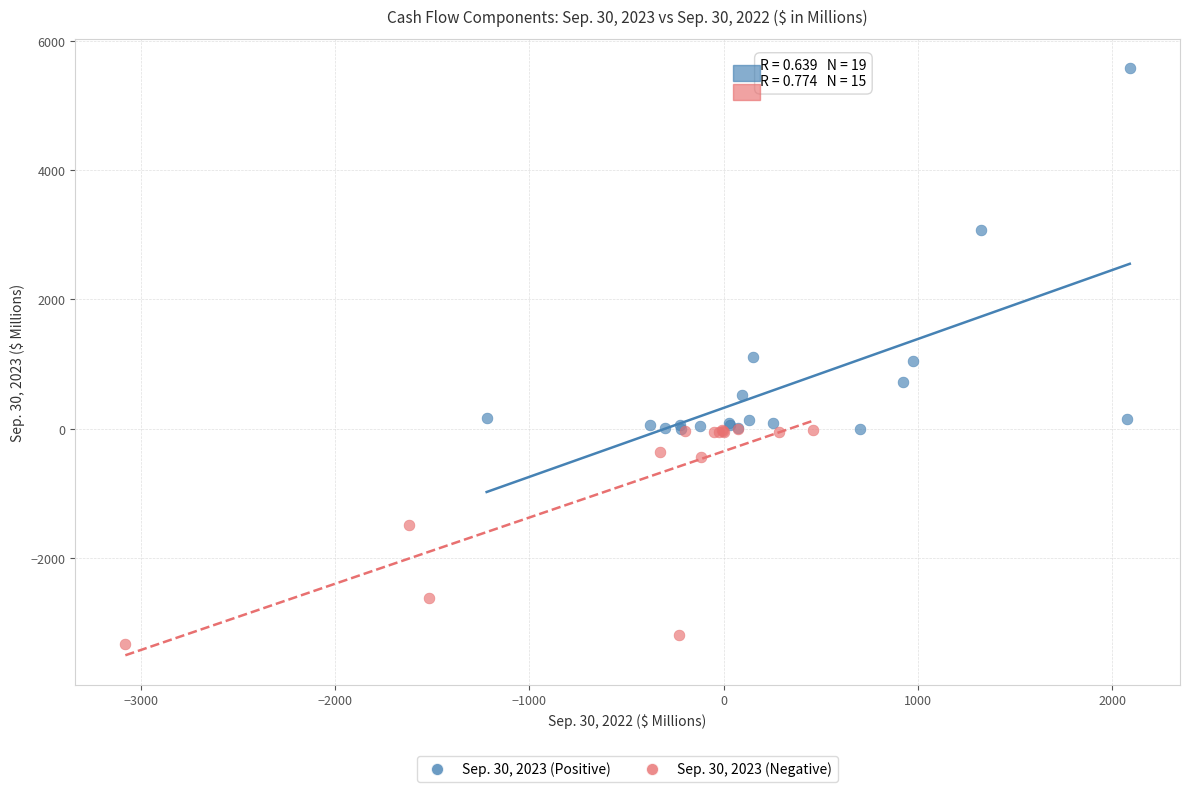

Which series contains the highest Y value?

Sep. 30, 2023 (Positive)